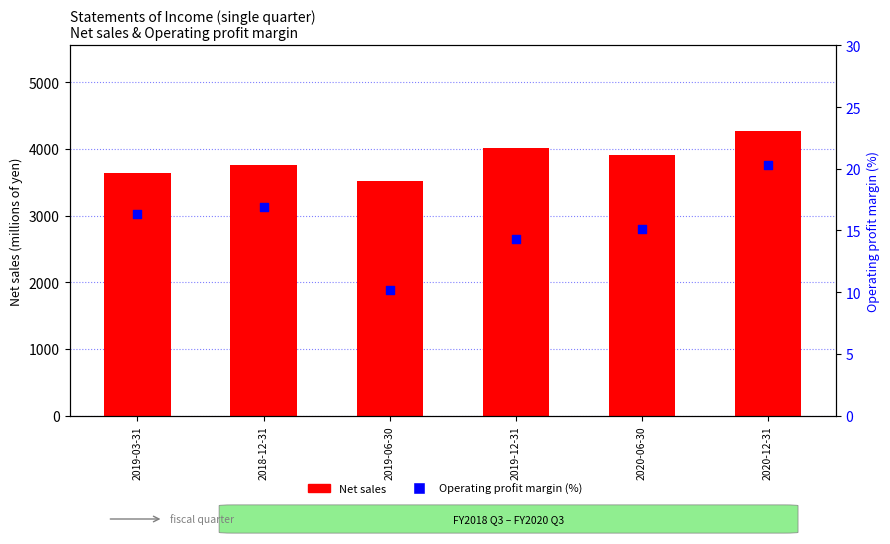

What is the total value across all series at 2020-12-31?

4291.3